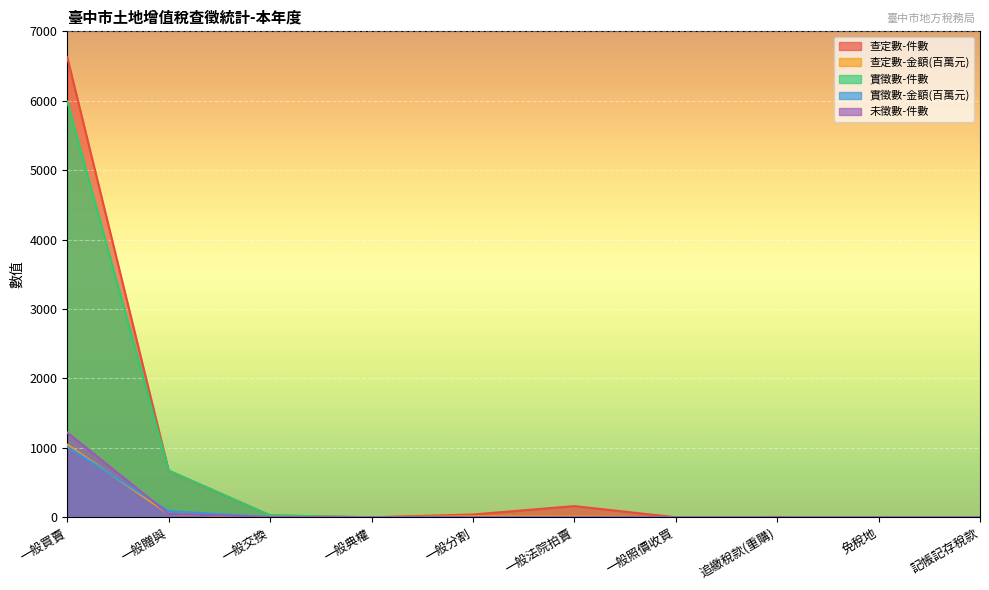

How many positive values does the 未徵數-件數 series have?

3